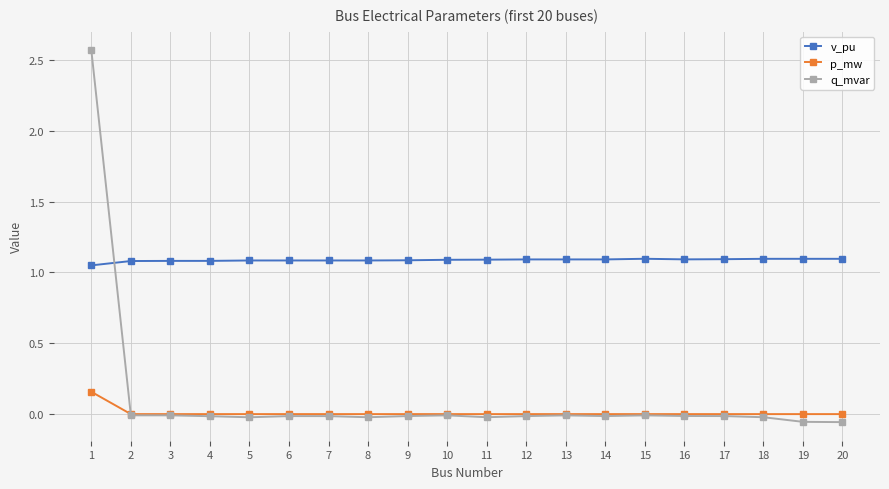

The q_mvar series shows -0.0 at 6. True or false?

True